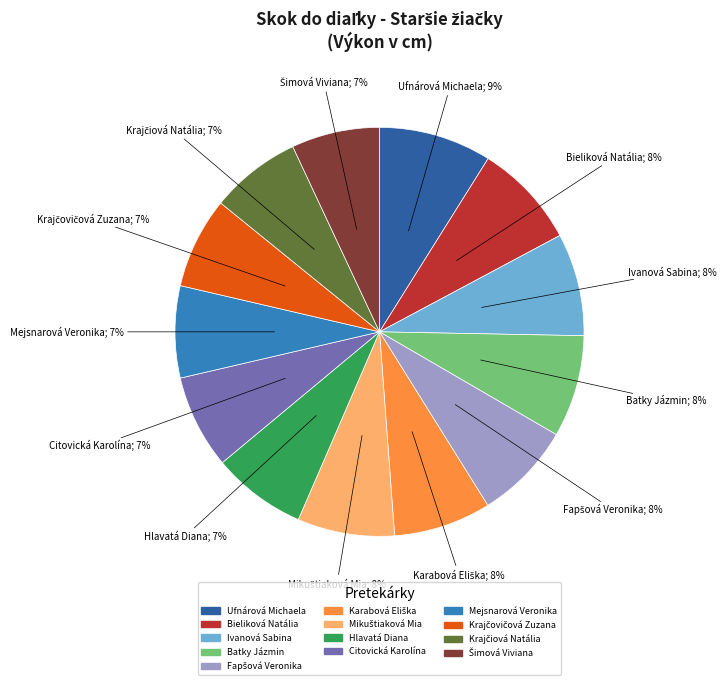

Is the sum of Citovická Karolína and Batky Jázmin greater than half?

No